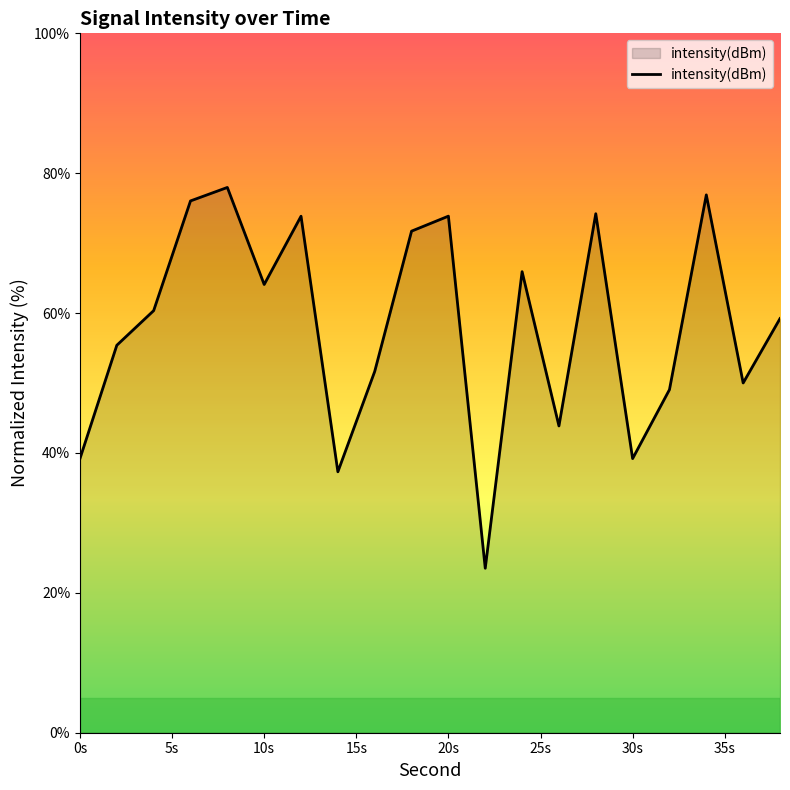

What is the difference between the maximum and minimum values?

54.4